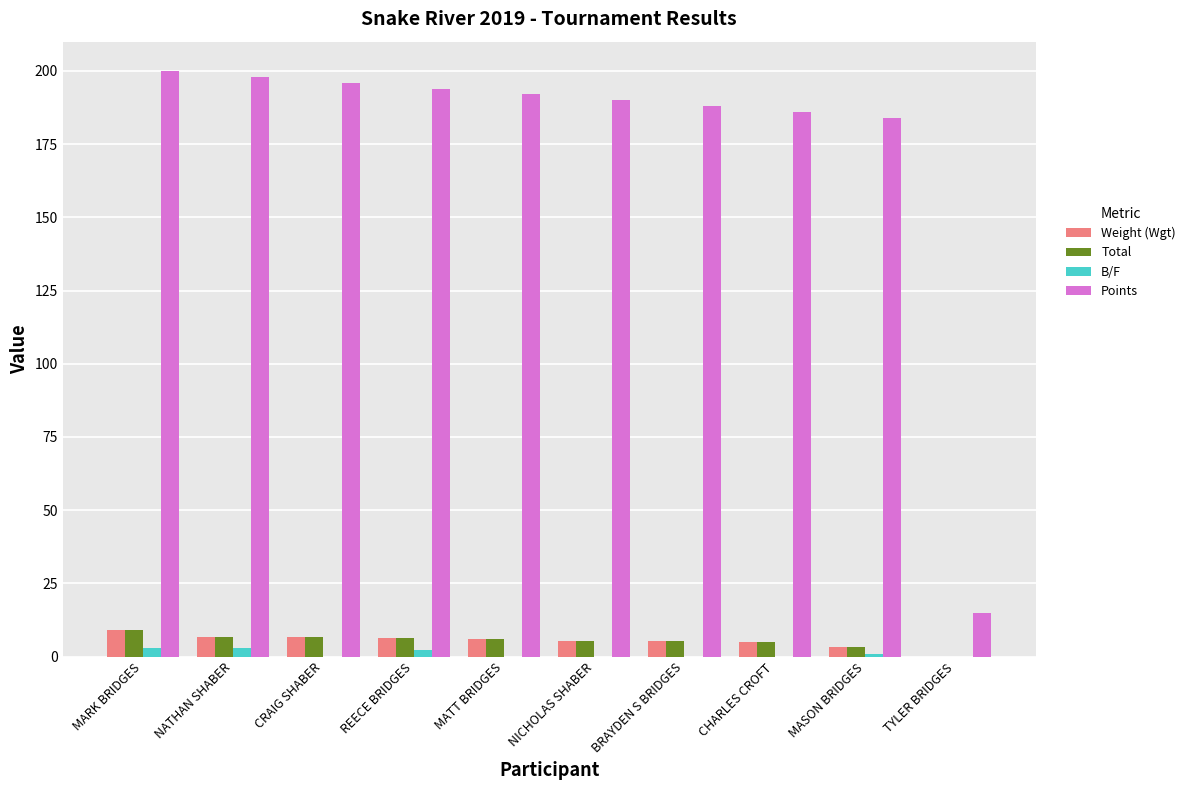

Is it true that Total equals 6.8 at NATHAN SHABER?

True